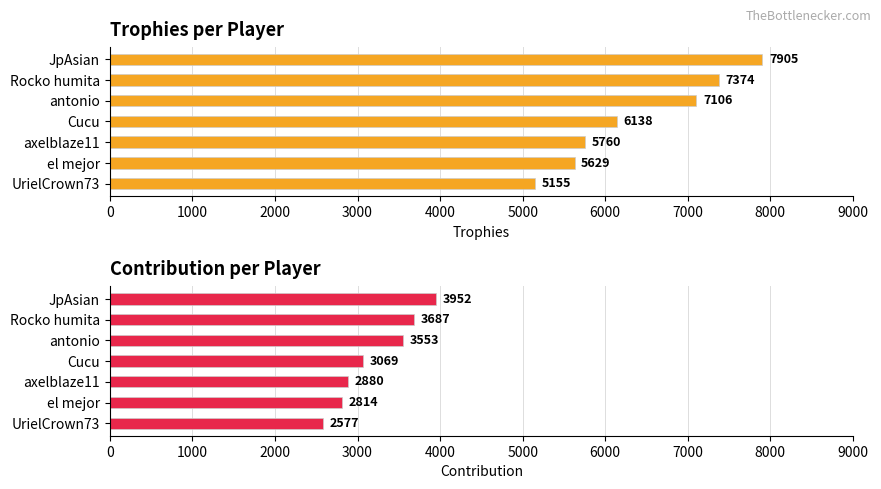

What is the lowest value of the Trophies series?

5155